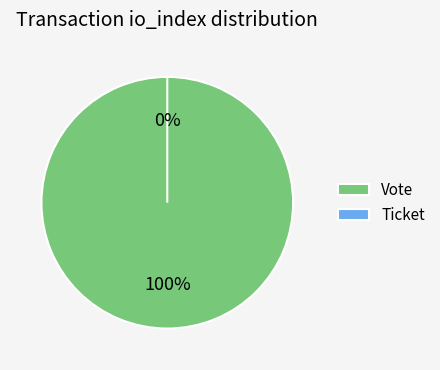

How many slices are in this pie chart?

2